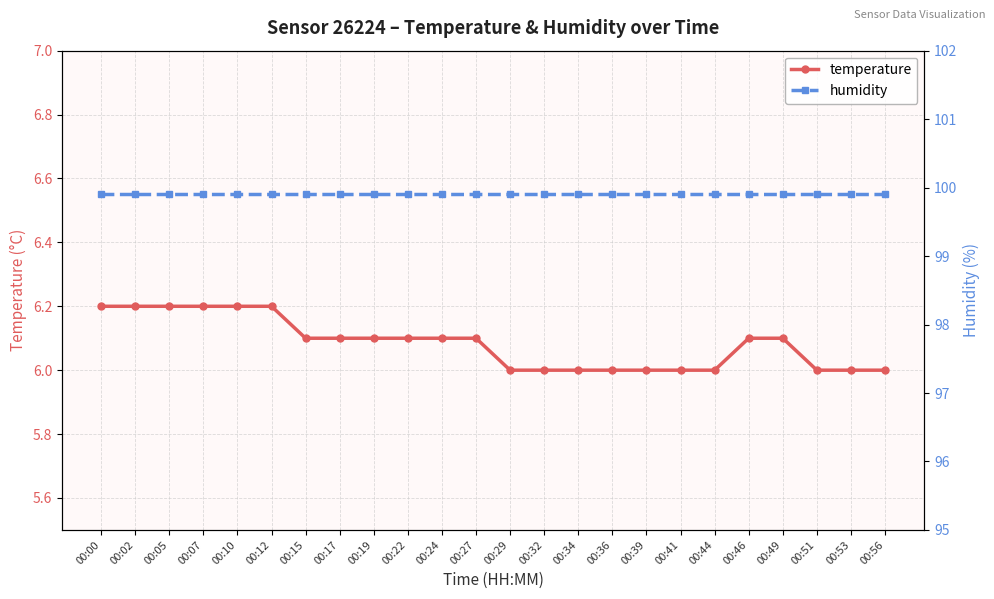

Which series has the largest total across all categories?

humidity